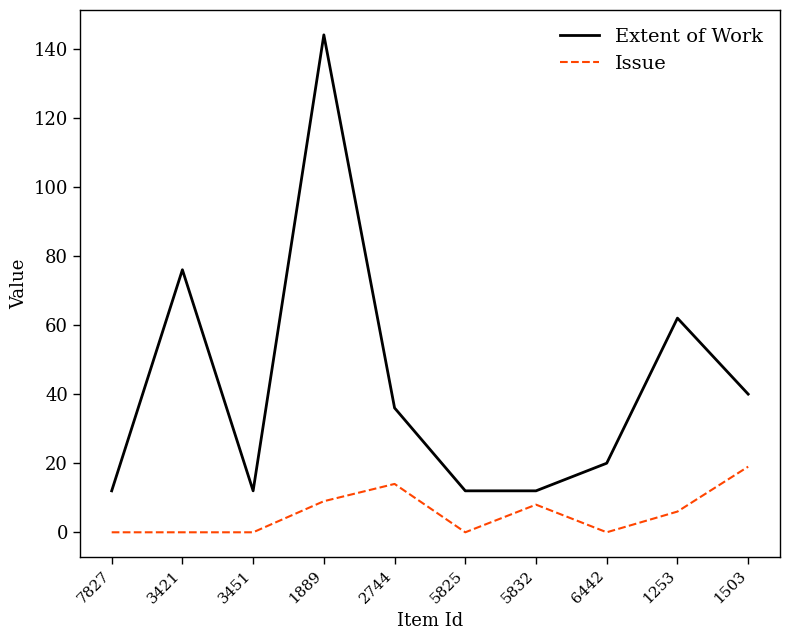

What is the difference between the highest and lowest values at 3421?

76